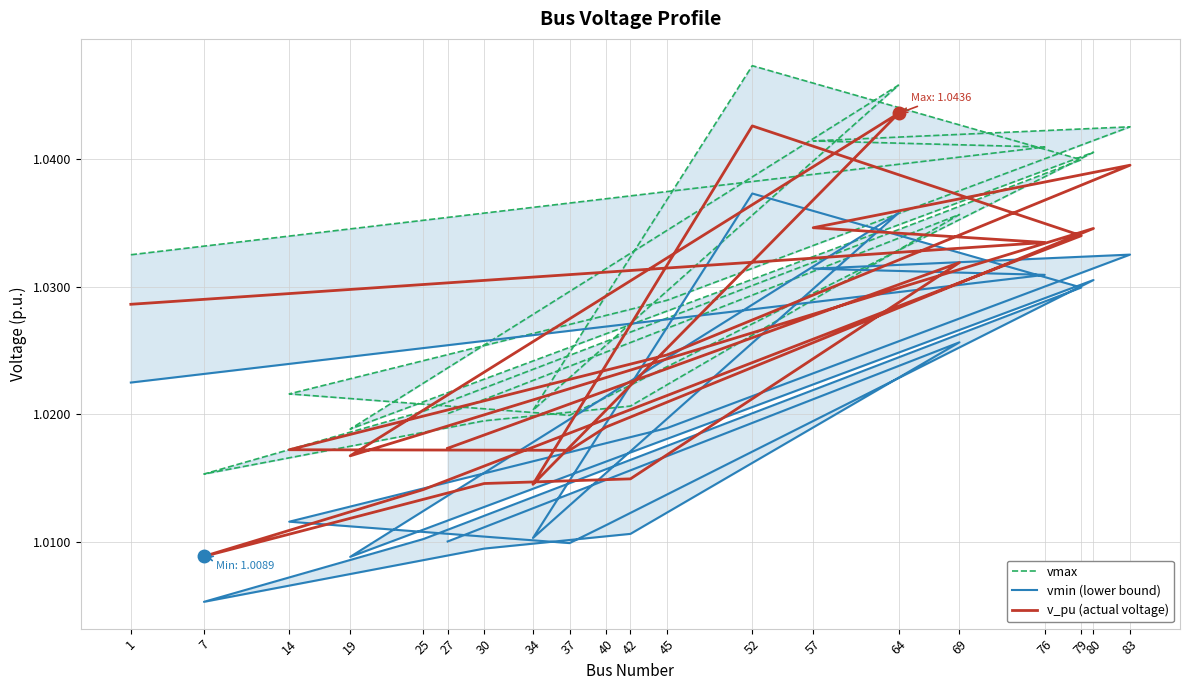

What is the highest value of the vmin (lower bound) series?

1.0